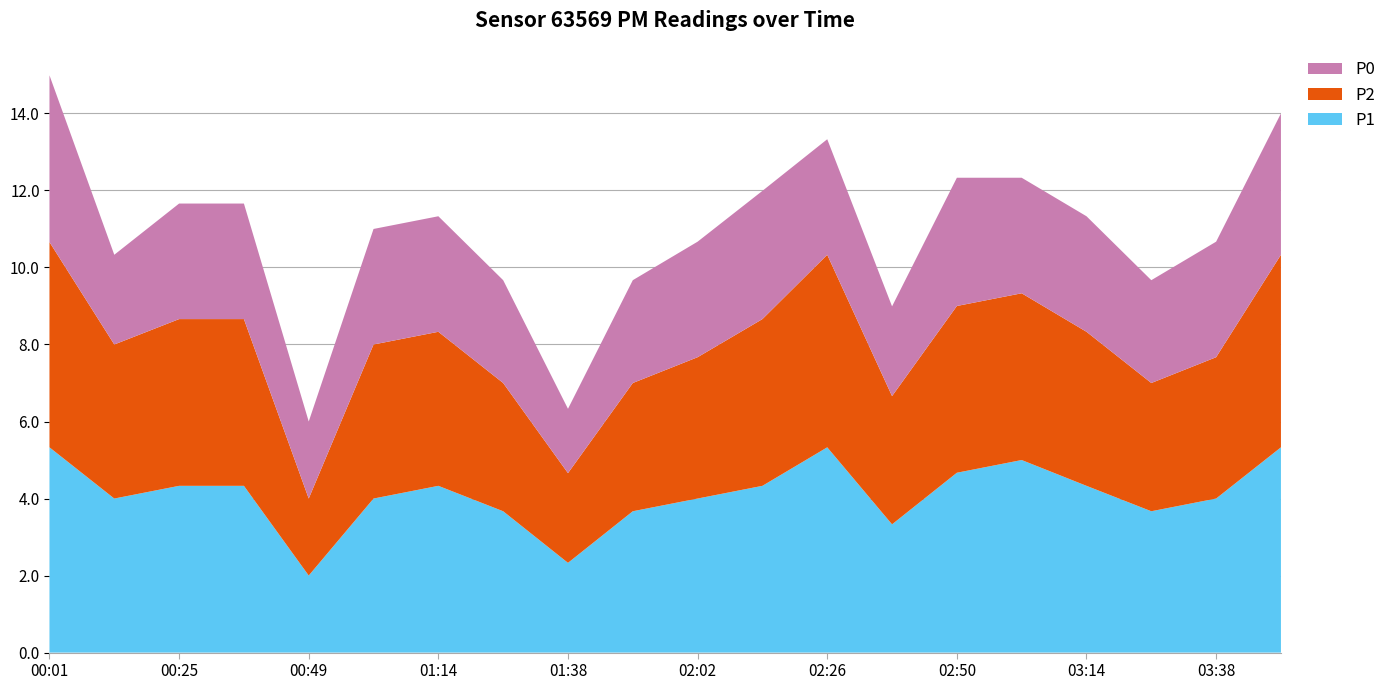

Reading left to right, list all the values displayed in this chart.

P1: 5.3	4.0	4.3	4.3	2.0	4.0	4.3	3.7	2.3	3.7	4.0	4.3	5.3	3.3	4.7	5.0	4.3	3.7	4.0	5.3
P2: 5.3	4.0	4.3	4.3	2.0	4.0	4.0	3.3	2.3	3.3	3.7	4.3	5.0	3.3	4.3	4.3	4.0	3.3	3.7	5.0
P0: 4.3	2.3	3.0	3.0	2.0	3.0	3.0	2.7	1.7	2.7	3.0	3.3	3.0	2.3	3.3	3.0	3.0	2.7	3.0	3.7